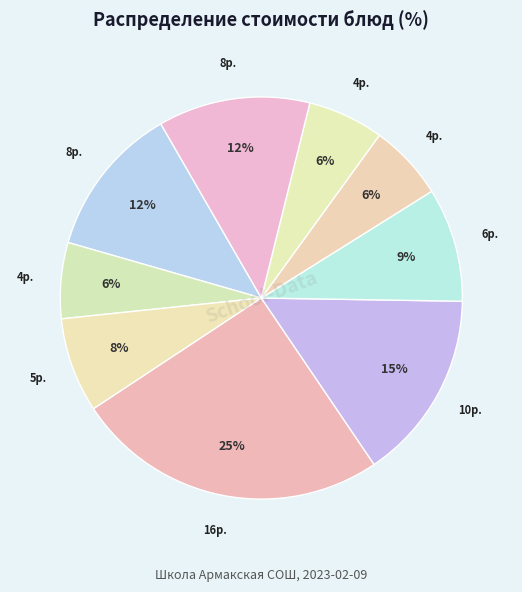

Does any single category account for the majority?

No